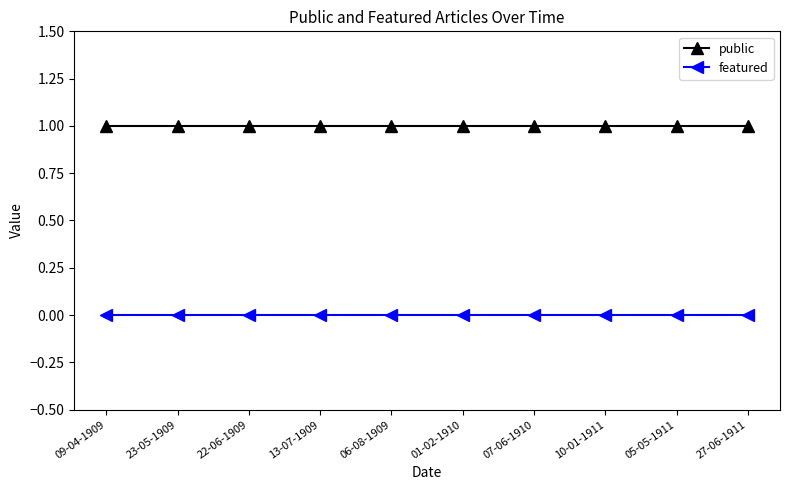

How many lines are shown in the chart?

2